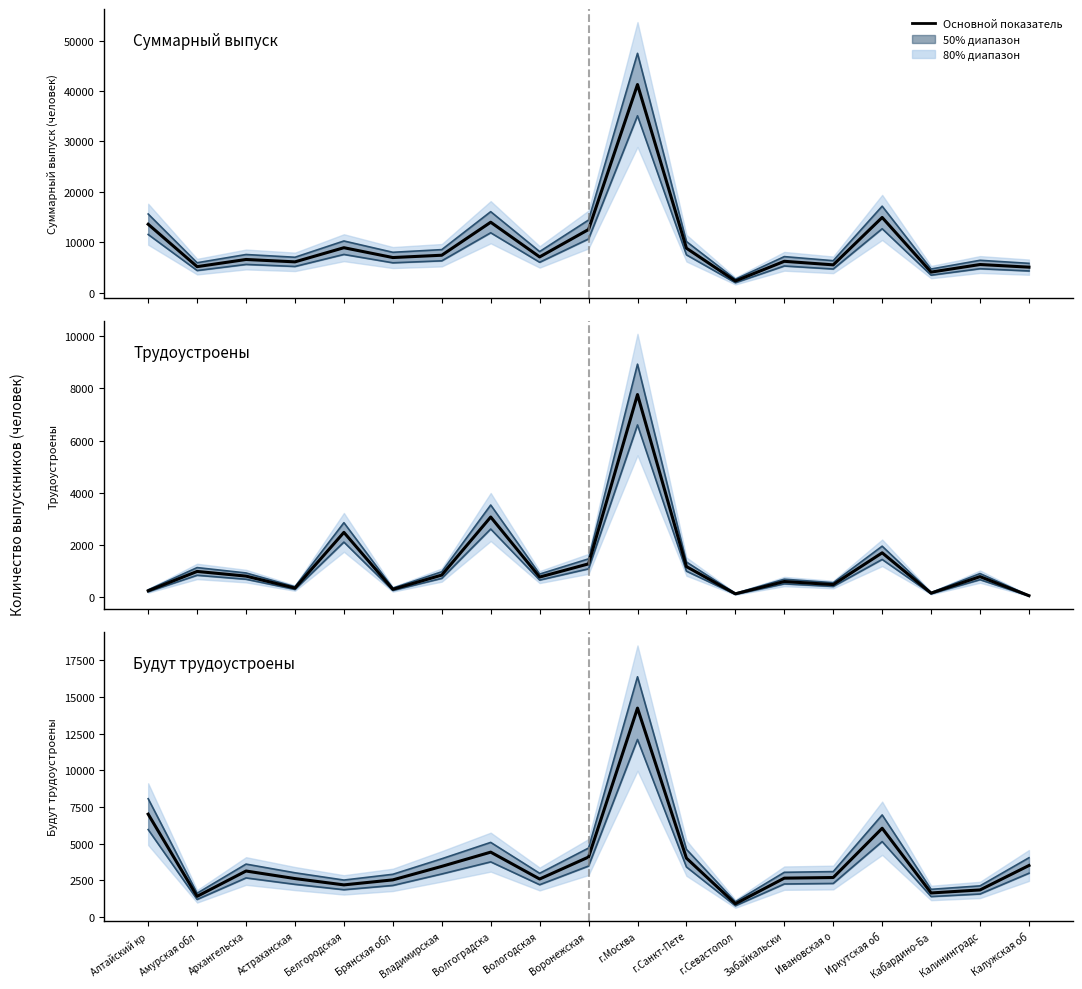

Which series has the largest total across all categories?

Суммарный выпуск